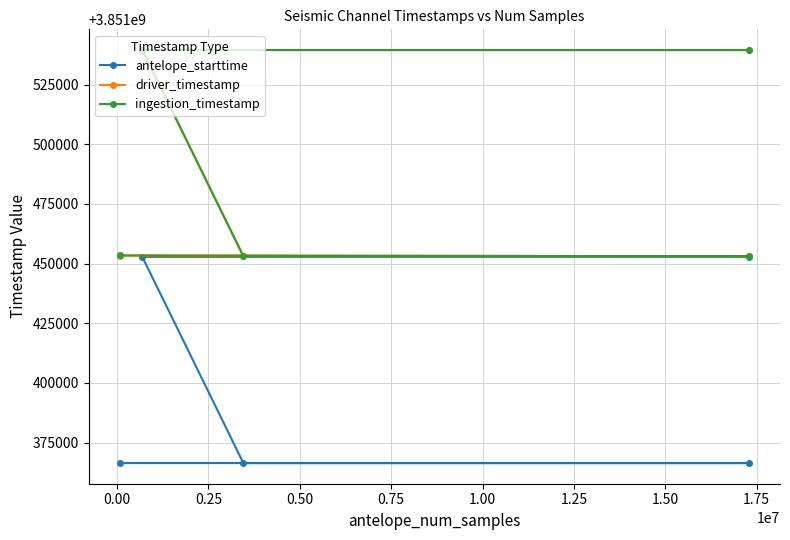

What is the value of the antelope_starttime point at the 4th from the left?

3851366400.0